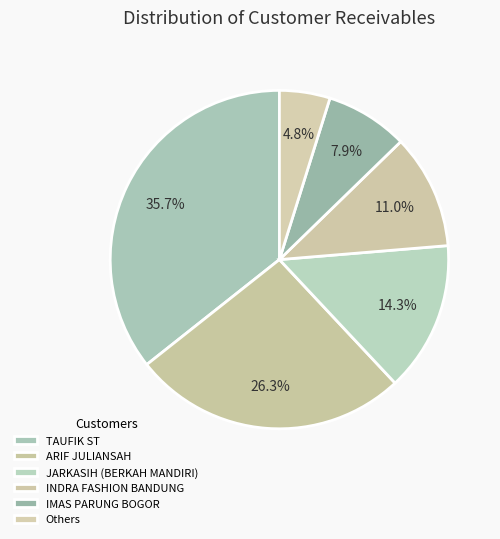

Is there a majority slice in this chart?

No